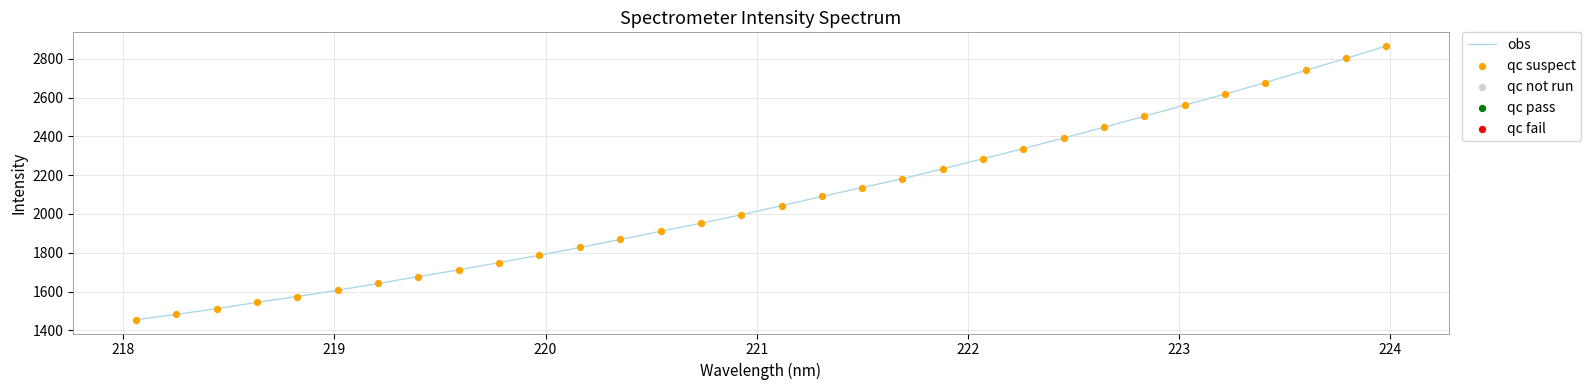

What is the difference between the maximum and minimum values?

1411.3